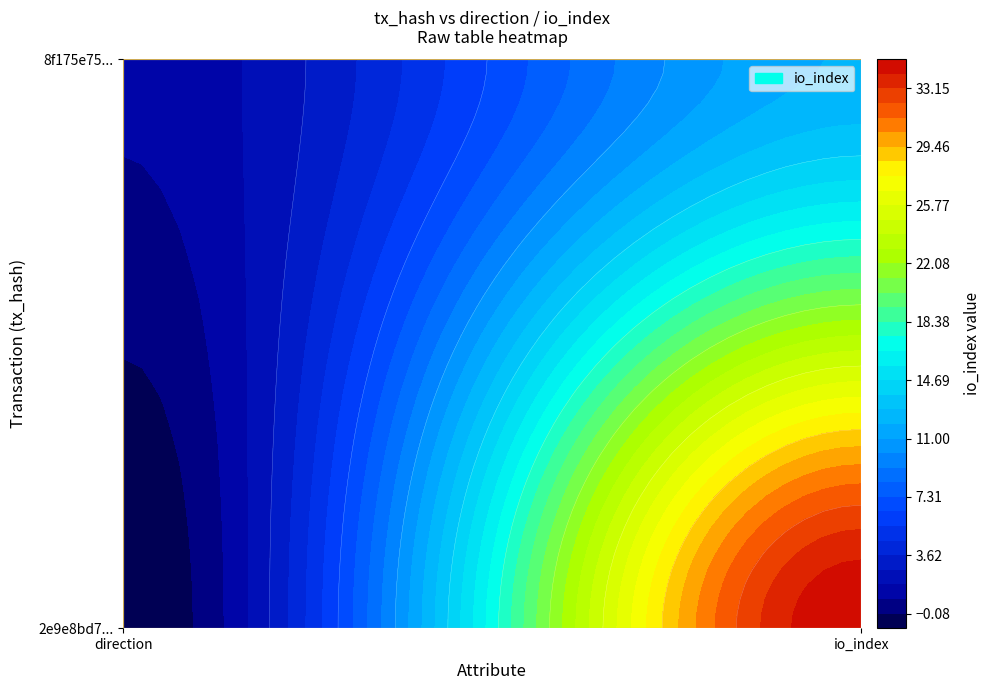

How many 8f175e75edc9deba1160d0d0deabf0fa3187fde values are between 1 and 12?

2